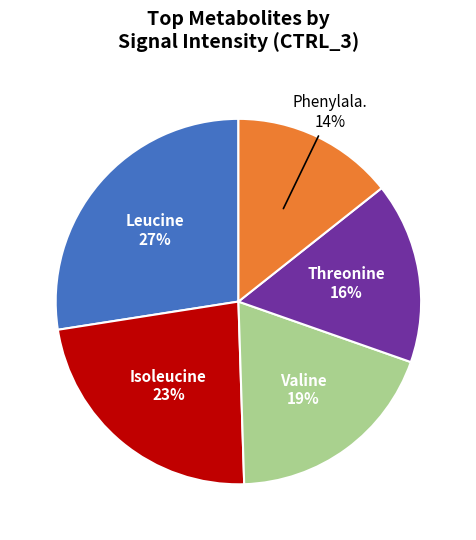

Between Threonine and Phenylala., which is larger?

Threonine